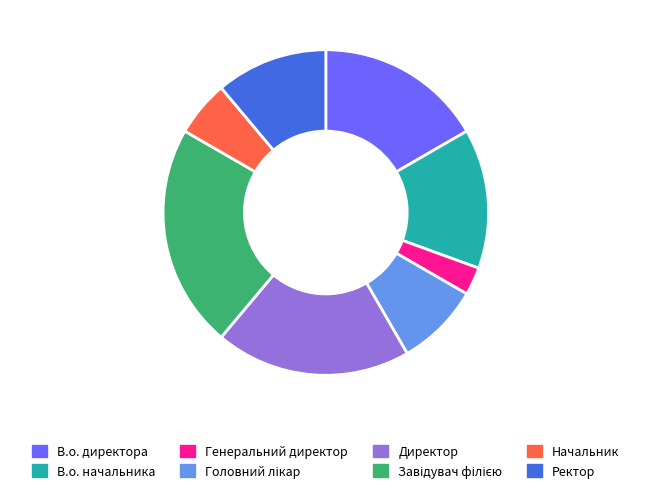

Is it true that В.о. начальника is 20% of the pie?

False